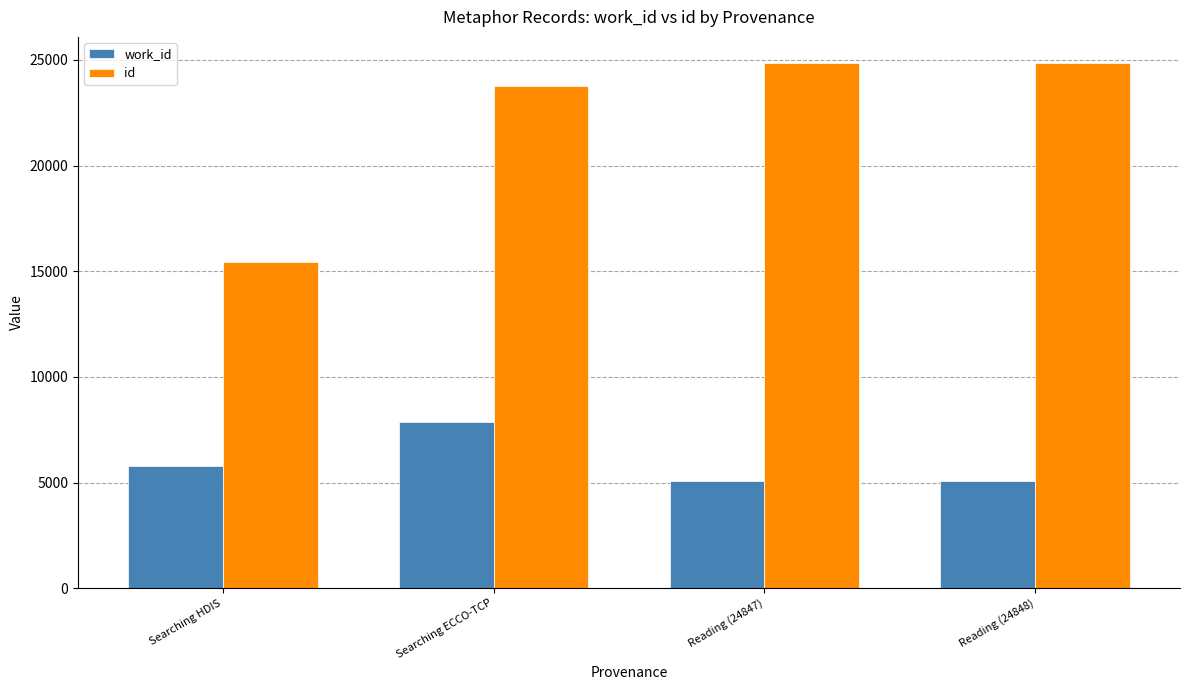

What is the label of the 1st bar from the left?

Searching HDIS